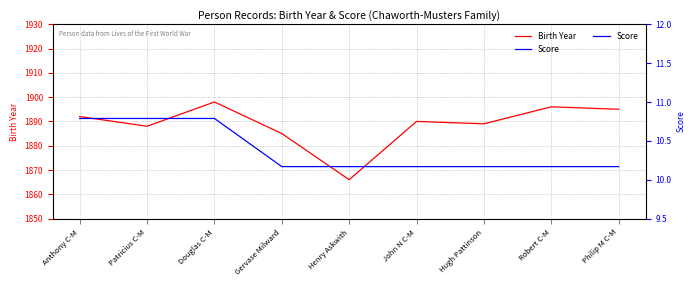

List the series in order of their peak value, highest first.

Birth Year, Score